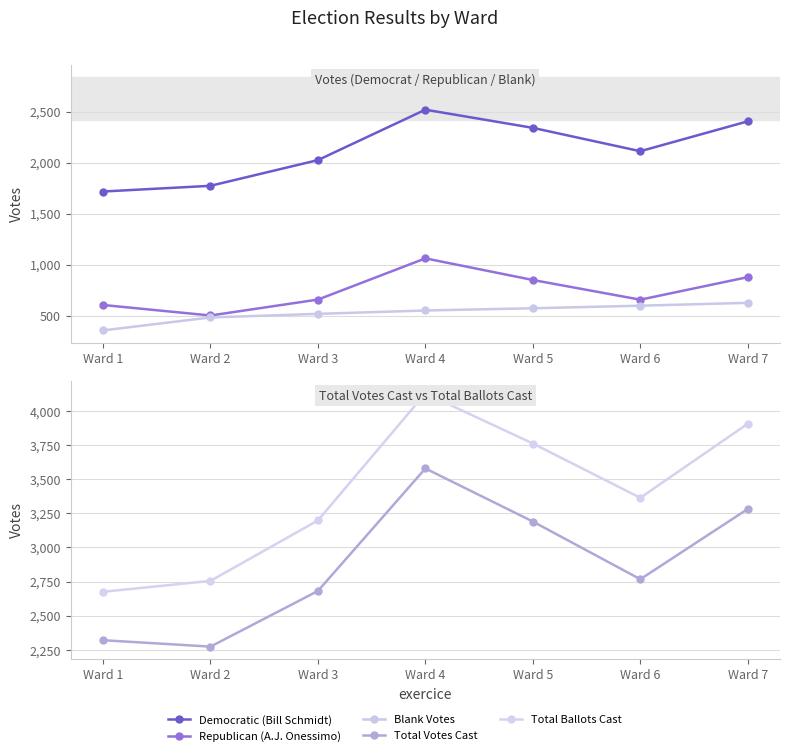

What is the difference between the maximum and minimum values in the Blank Votes series?

270